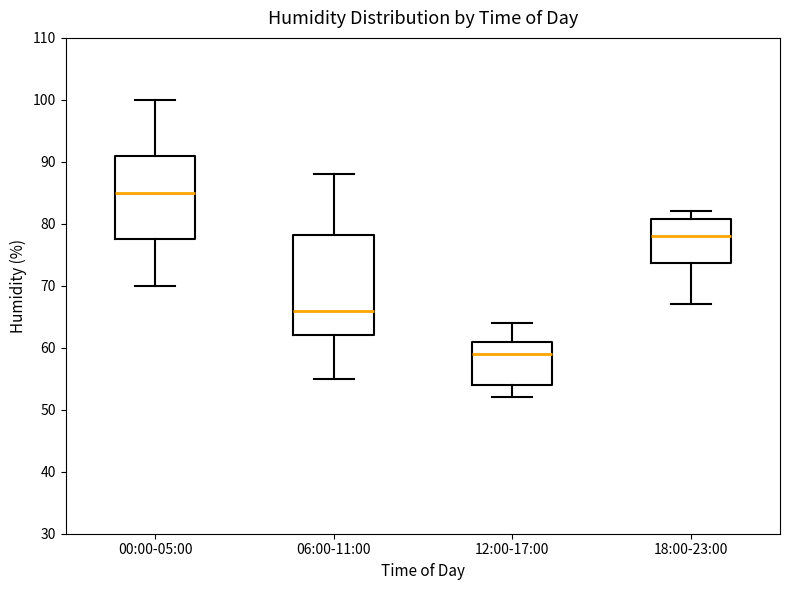

Reading left to right, transcribe this box plot: for each box, give where its median line is, the range the box spans, and where its two whiskers end, as read against the y-axis. The values are not printed on the chart, so give them approximately, as read against the axis.

00:00-05:00: median 85, box 78 to 91, whiskers 70 to 100
06:00-11:00: median 66, box 62 to 78, whiskers 55 to 88
12:00-17:00: median 59, box 54 to 61, whiskers 52 to 64
18:00-23:00: median 78, box 74 to 81, whiskers 67 to 82